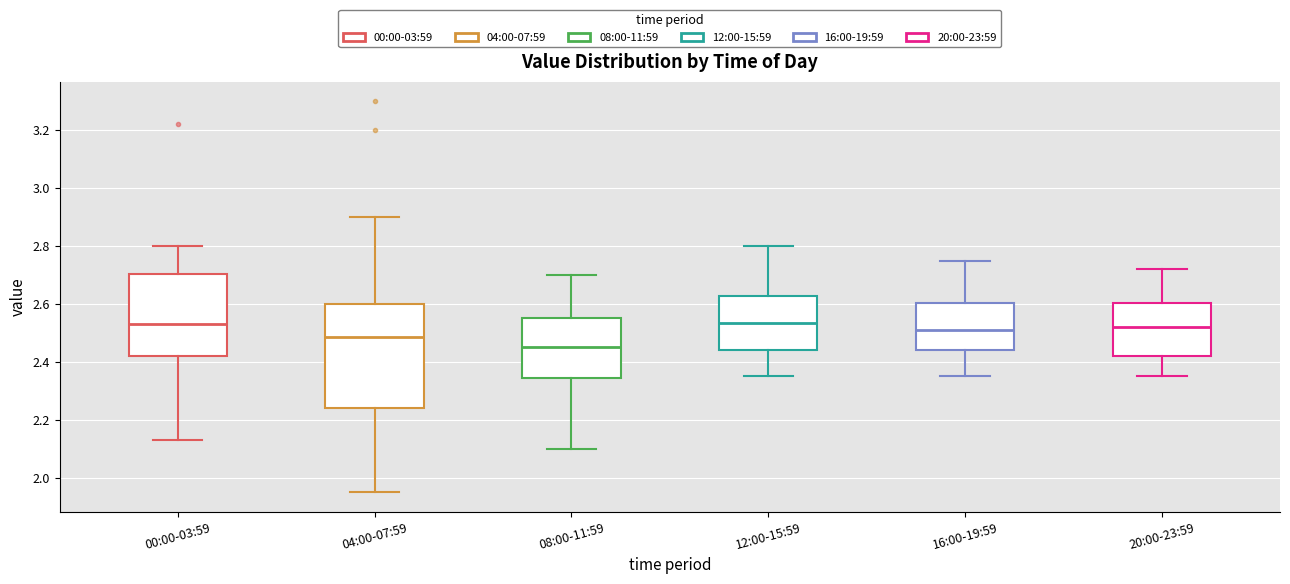

Reading left to right, transcribe this box plot: for each box, give where its median line is, the range the box spans, and where its two whiskers end, as read against the y-axis. The values are not printed on the chart, so give them approximately, as read against the axis.

00:00-03:59: median 2.54, box 2.42 to 2.70, whiskers 2.14 to 2.80
04:00-07:59: median 2.48, box 2.24 to 2.60, whiskers 1.96 to 2.90
08:00-11:59: median 2.46, box 2.34 to 2.56, whiskers 2.10 to 2.70
12:00-15:59: median 2.54, box 2.44 to 2.62, whiskers 2.36 to 2.80
16:00-19:59: median 2.52, box 2.44 to 2.60, whiskers 2.36 to 2.76
20:00-23:59: median 2.52, box 2.42 to 2.60, whiskers 2.36 to 2.72